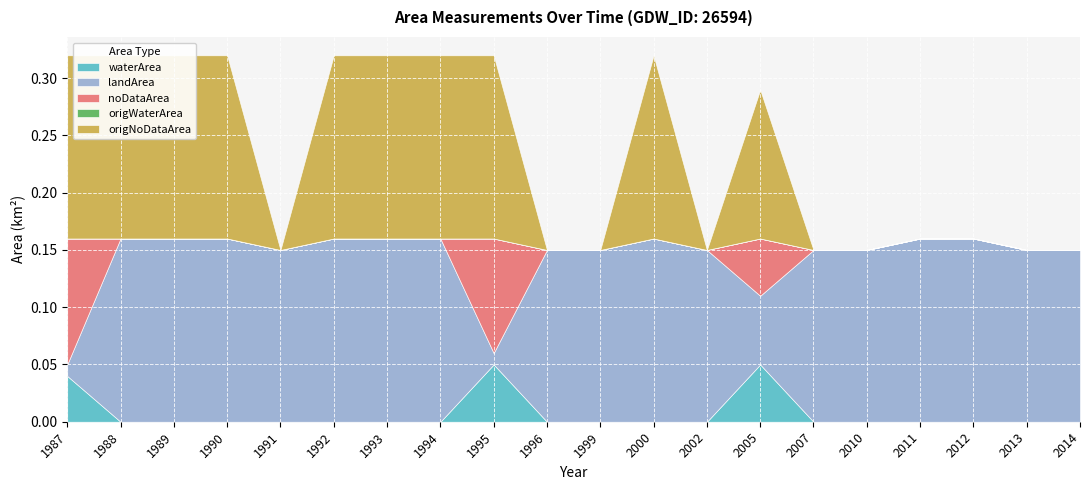

Which label corresponds to the smallest value in the chart?

1988